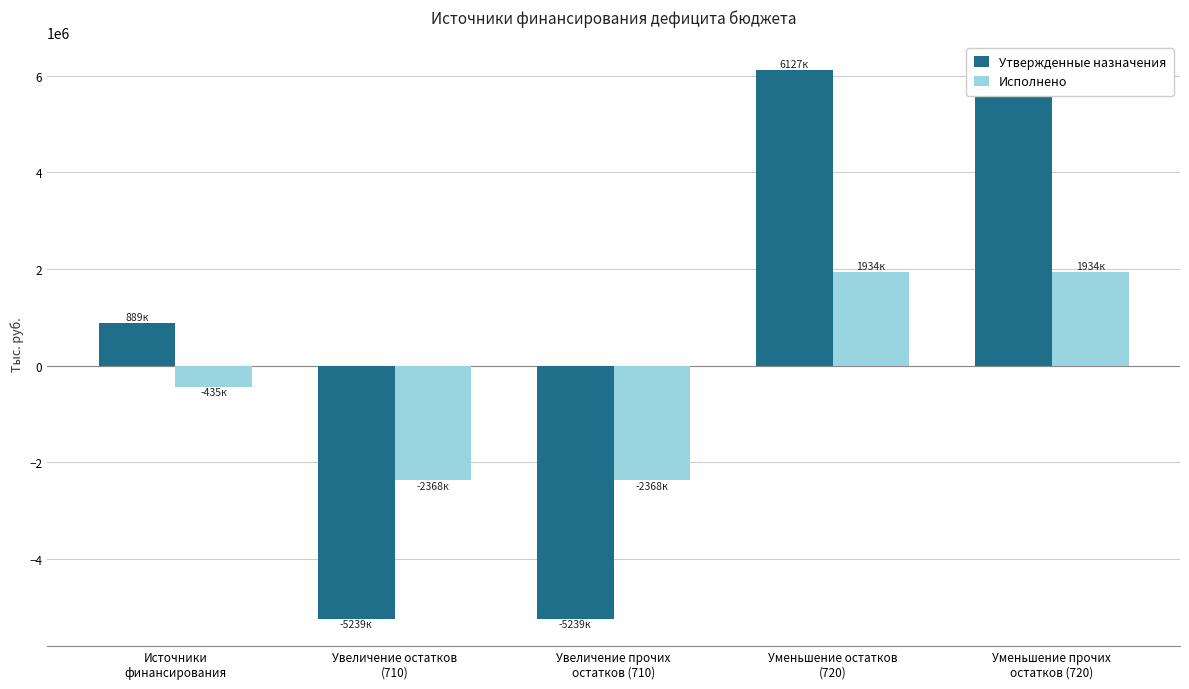

Reading right to left, extract all data points from this chart.

Утвержденные назначения: Уменьшение прочих
остатков (720)=6127463.0	Уменьшение остатков
(720)=6127463.0	Увеличение прочих
остатков (710)=-5238800.0	Увеличение остатков
(710)=-5238800.0	Источники
финансирования=888663.0
Исполнено: Уменьшение прочих
остатков (720)=1933758.9	Уменьшение остатков
(720)=1933758.9	Увеличение прочих
остатков (710)=-2368457.1	Увеличение остатков
(710)=-2368457.1	Источники
финансирования=-434698.2